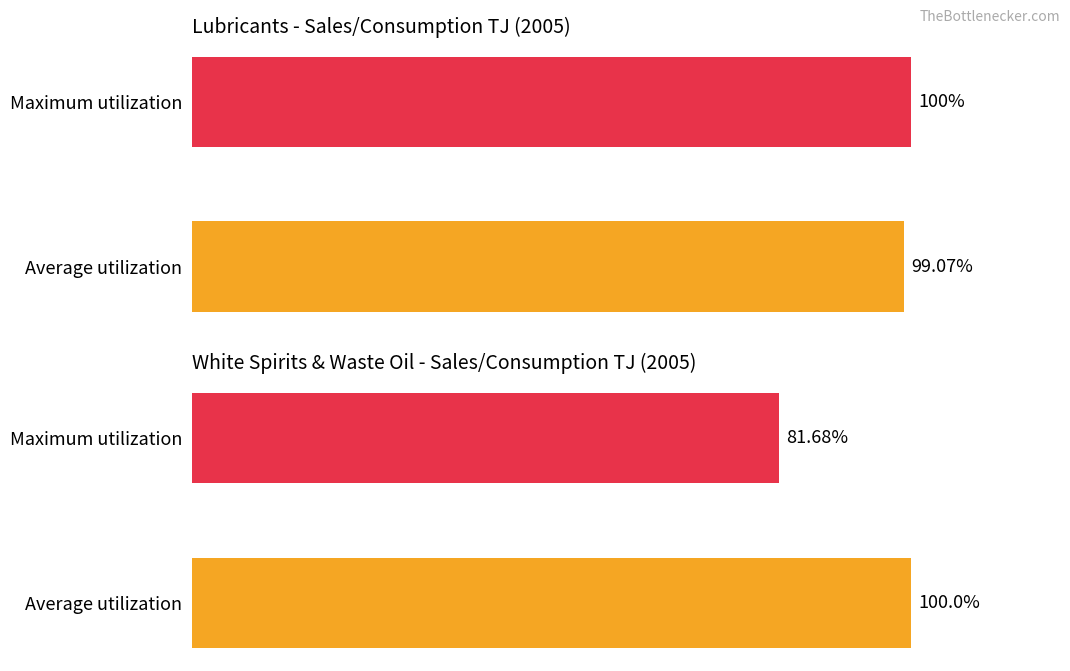

Reading left to right, extract all data points from this chart.

Lubricants Sales/Consumption (TJ): 99.1	100.0
White Spirits & Waste Oil (TJ): 100.0	81.7